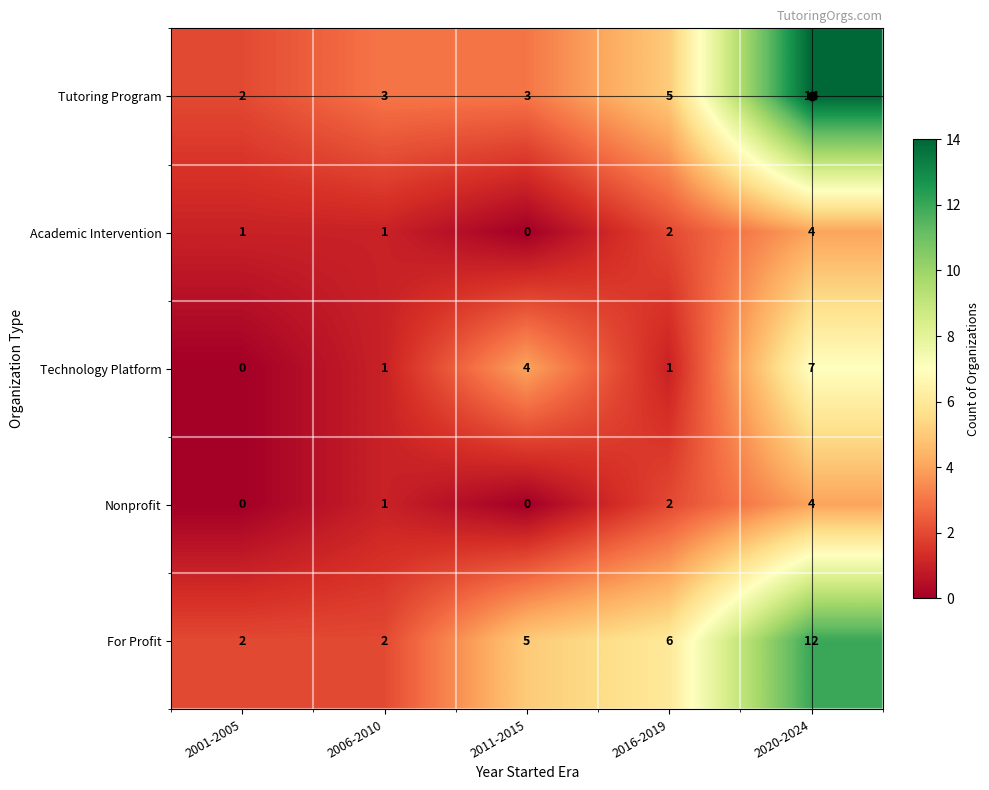

What is the sum of all Tutoring Program values?

27